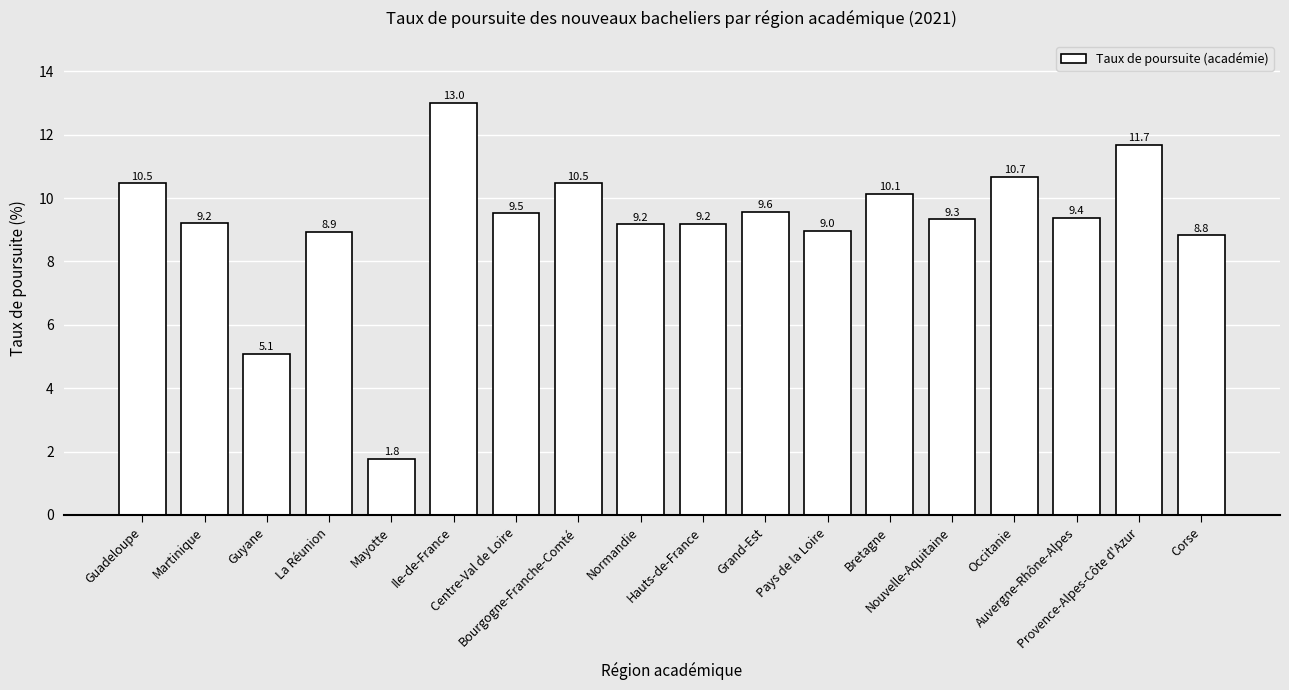

What is the label of the 10th bar from the right?

Normandie